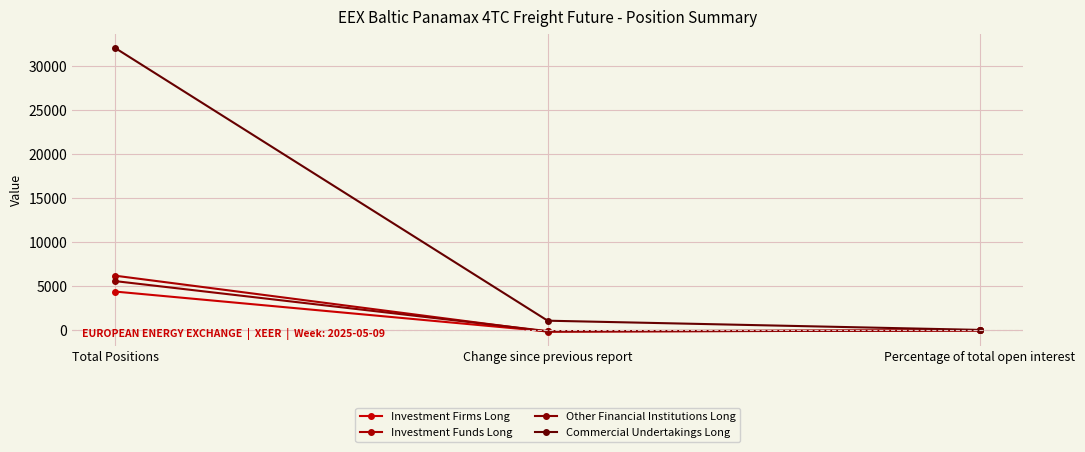

Which series changed the most between Total Positions and Change since previous report?

Commercial Undertakings Long